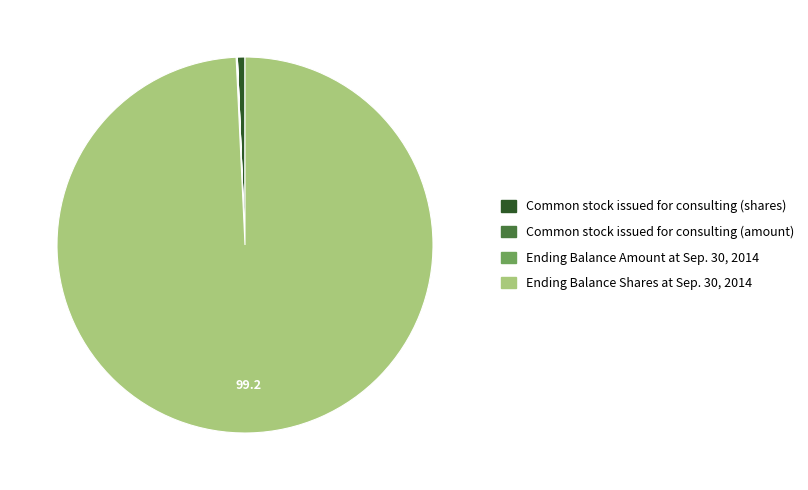

The Common stock issued for consulting (shares) slice represents 1% of the pie. True or false?

True